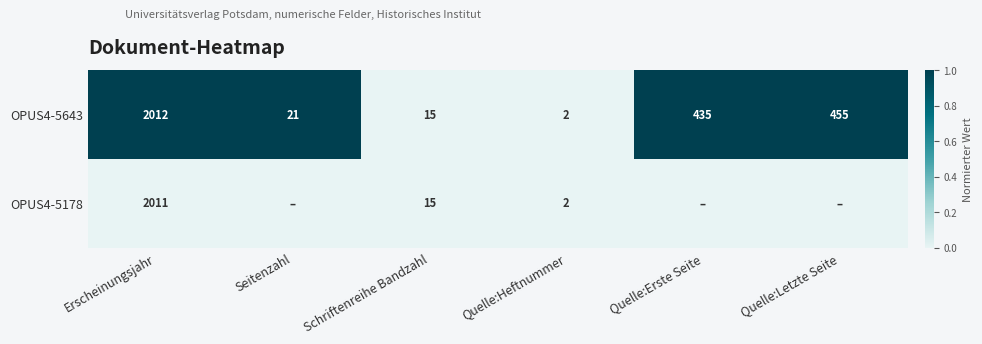

What is the approximate value of OPUS4-5643 at Erscheinungsjahr, to the nearest 100?

2000